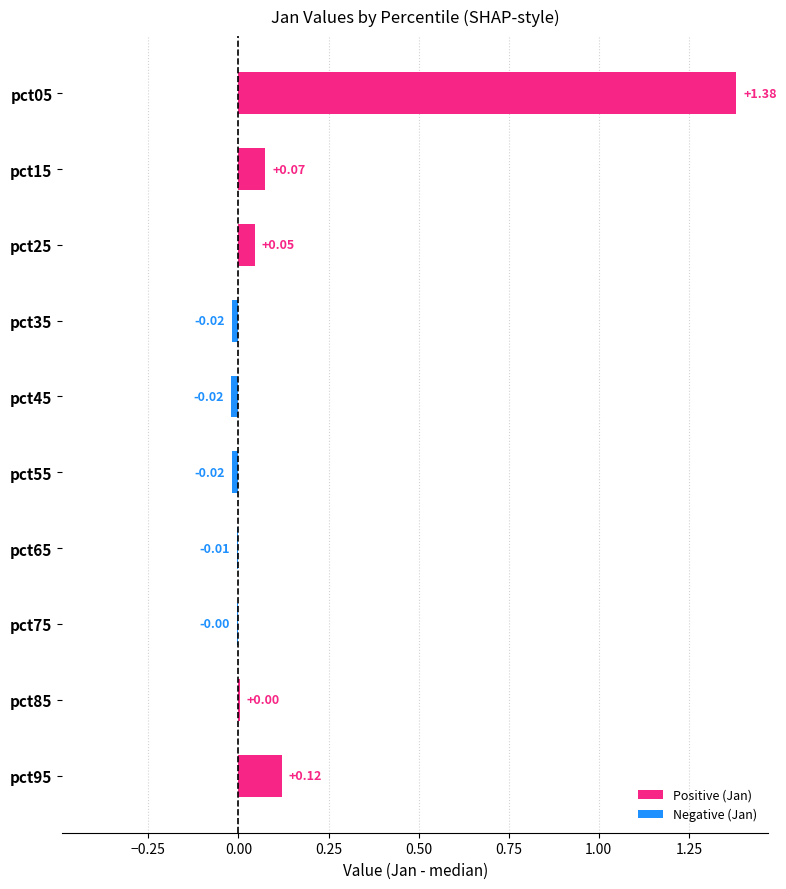

Which has a higher value, pct05 or pct45?

pct05